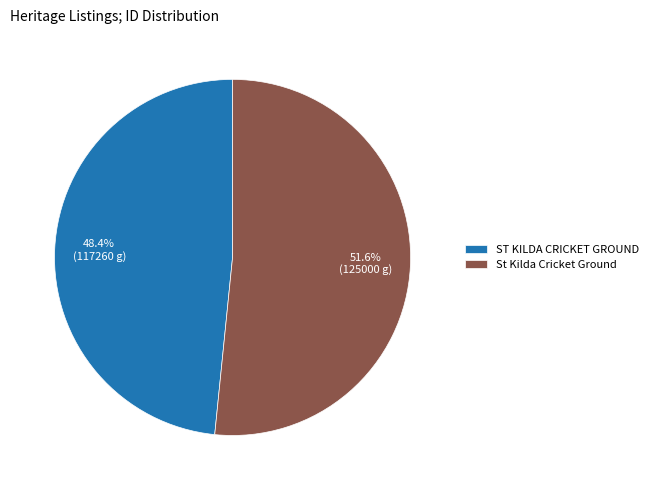

Rank the categories by value from lowest to highest.

ST KILDA CRICKET GROUND, St Kilda Cricket Ground